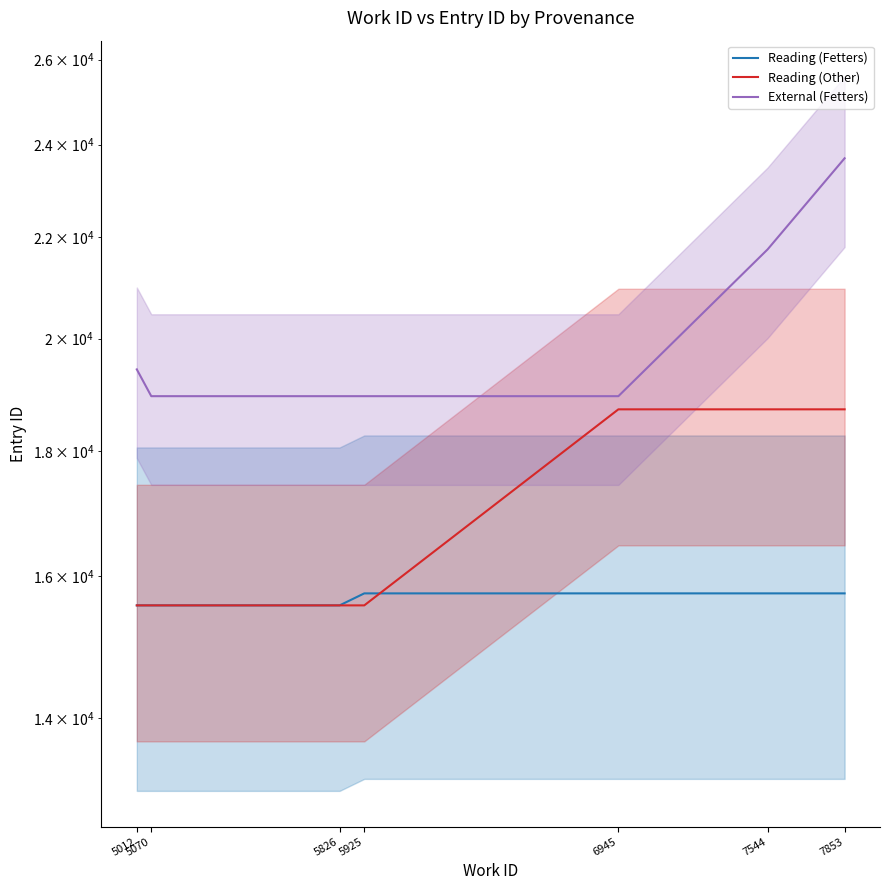

What is the value of the Reading (Other) point at the 5th from the left?

18715.0